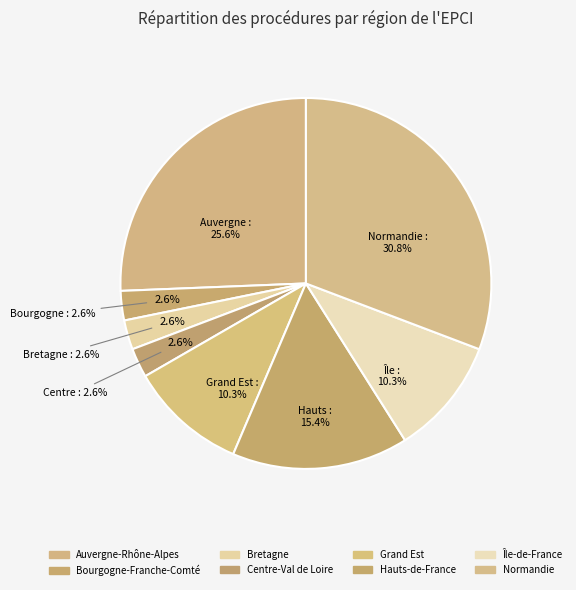

What is the ratio of the value at Grand Est to the value at Bourgogne-Franche-Comté?

4.0